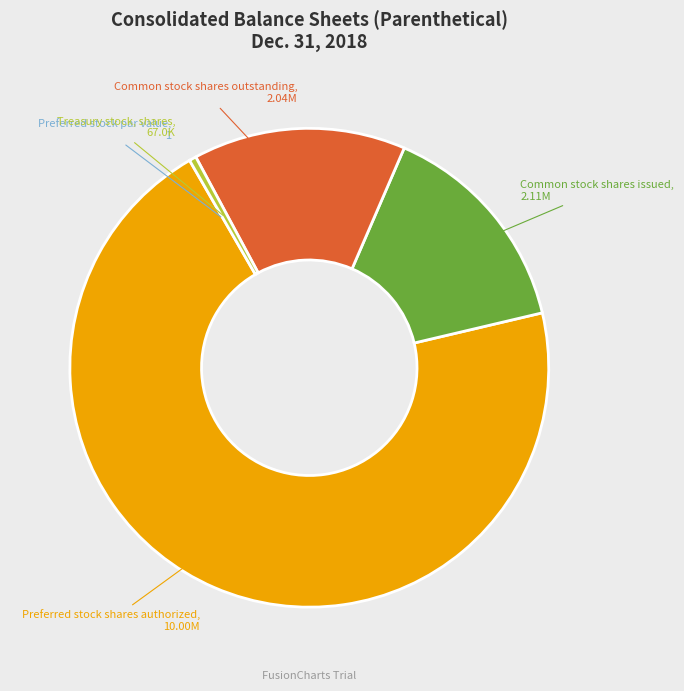

What is the largest slice in the pie chart?

Preferred stock shares authorized